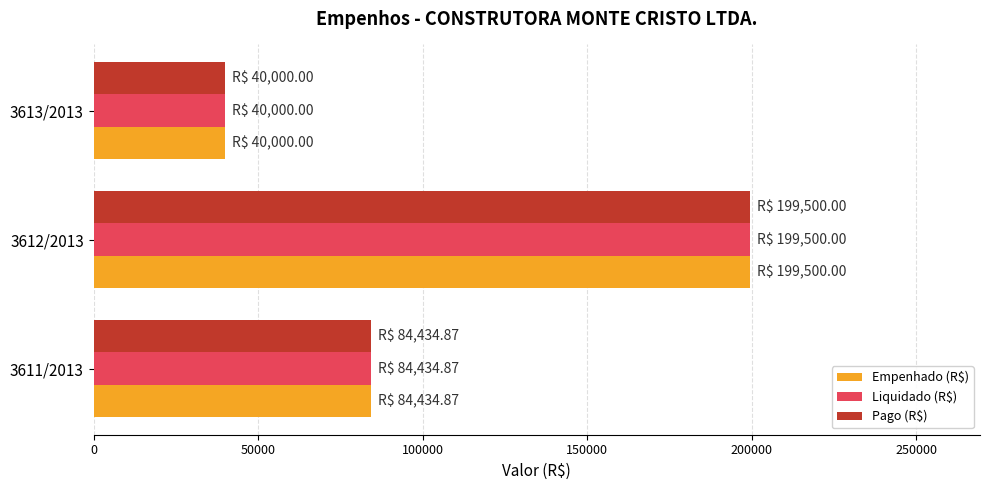

At which category is the sum across all series the highest?

3612/2013